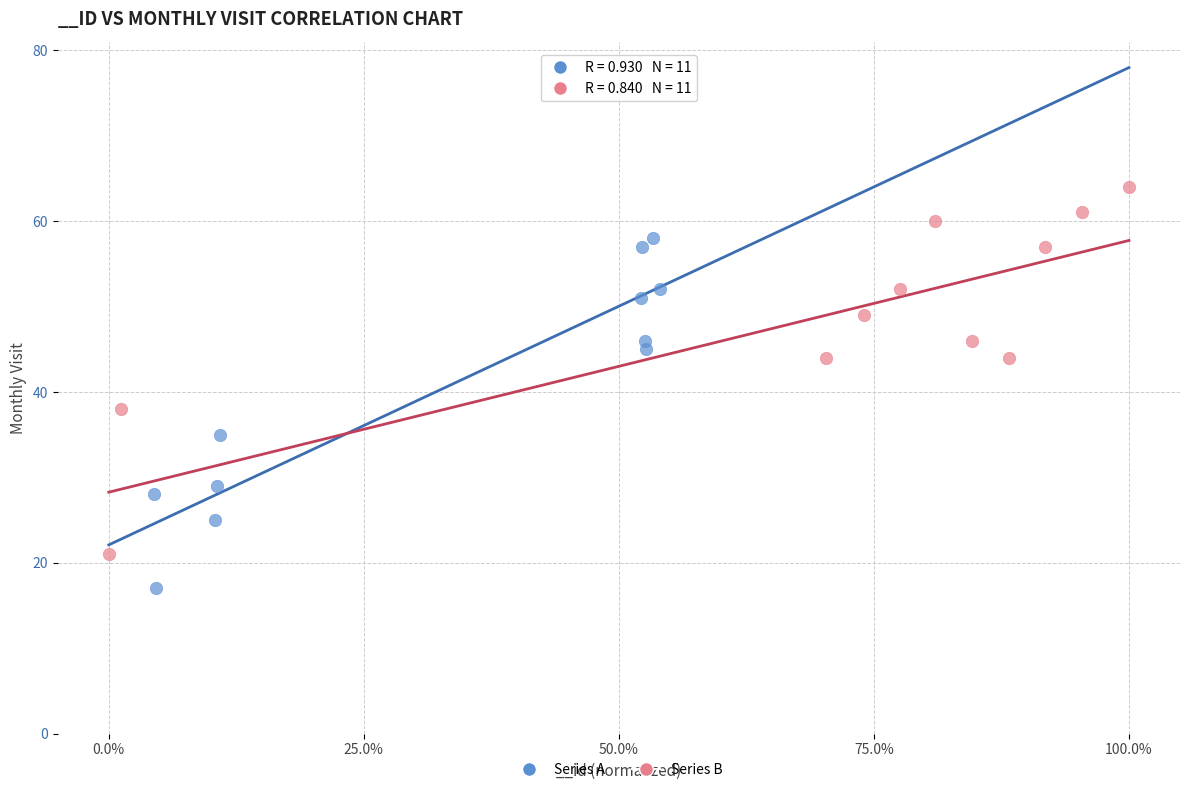

Which series contains the lowest Y value?

Series A